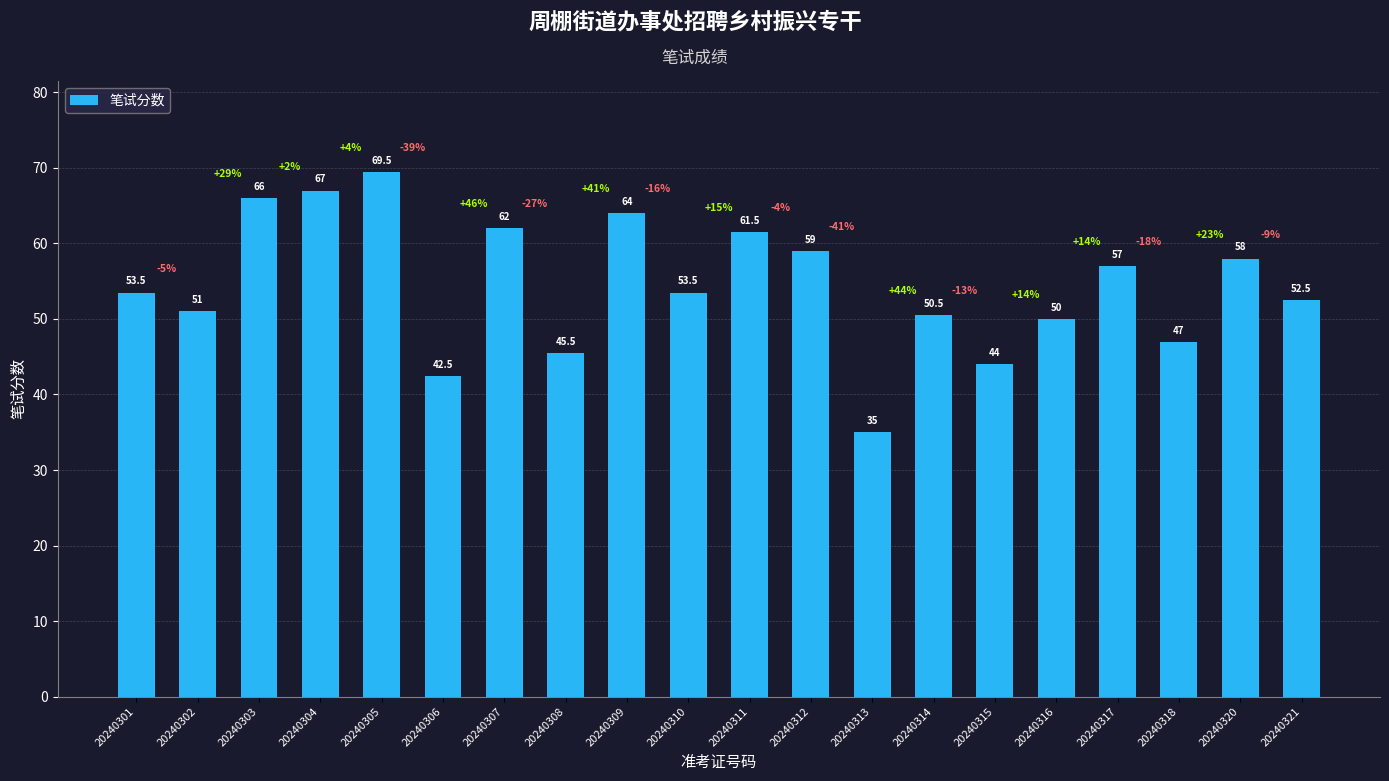

Is it true that the value at 20240313 is 35.0?

True